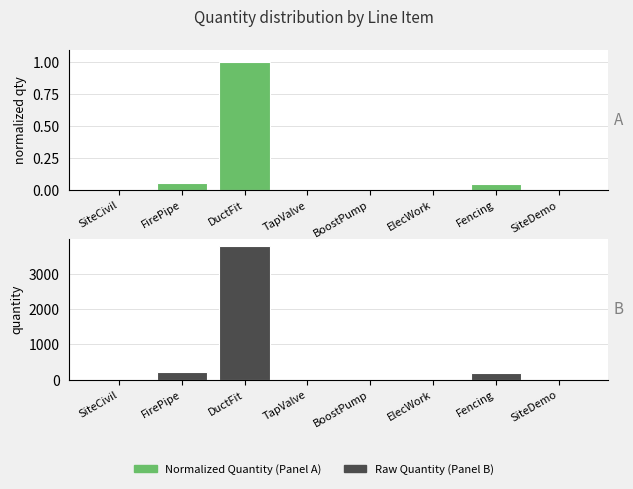

Rank the categories by Normalized Quantity value from highest to lowest.

DuctFit, FirePipe, Fencing, SiteCivil, TapValve, BoostPump, ElecWork, SiteDemo